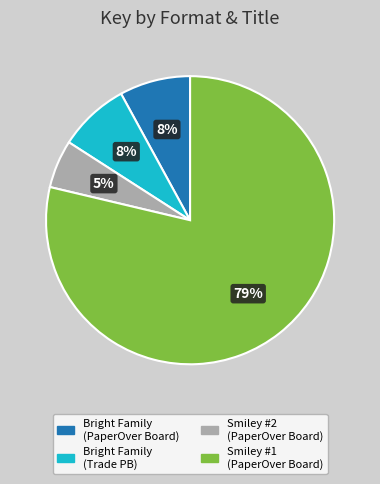

Which slice is the smallest?

Smiley #2 (PaperOver Board)